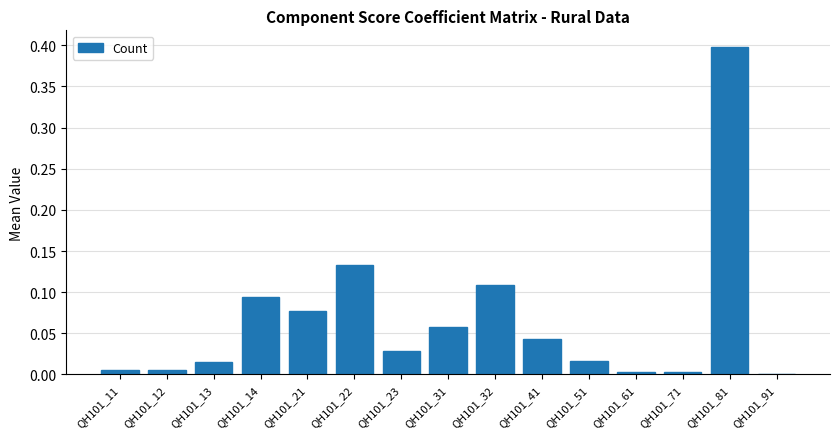

Which label corresponds to the largest value in the chart?

QH101_81